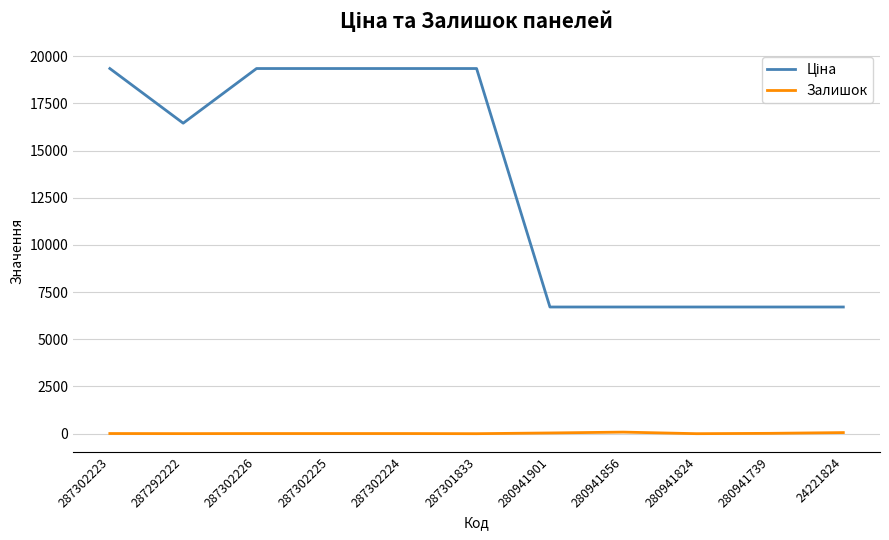

True or false: Залишок has a value of 0.0 at 287301833.

True